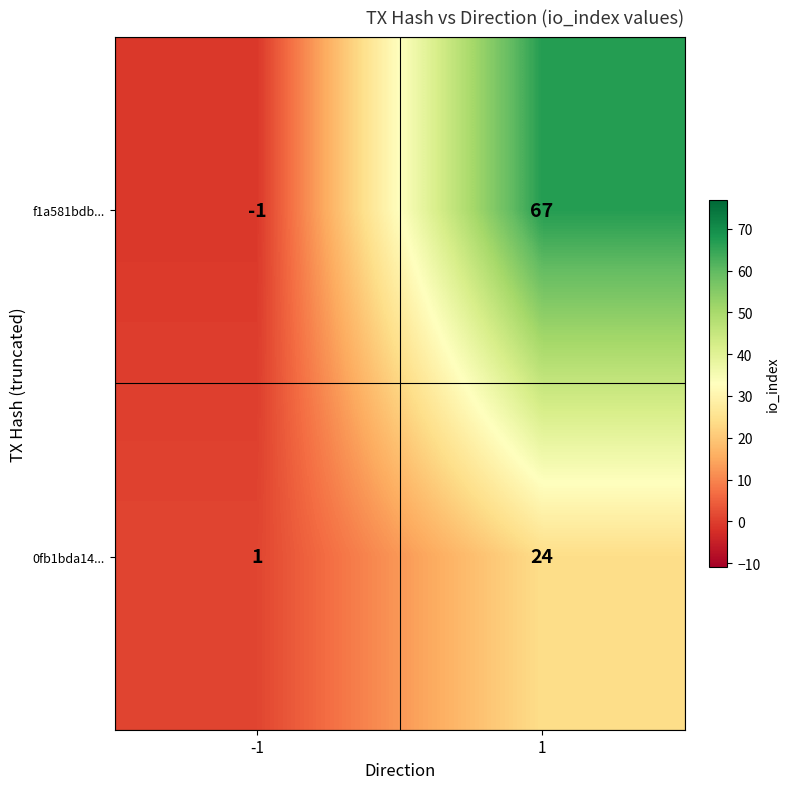

Reading left to right, what are all the values shown in this chart?

f1a581bdb...: -1=-1	1=67
0fb1bda14...: -1=1	1=24